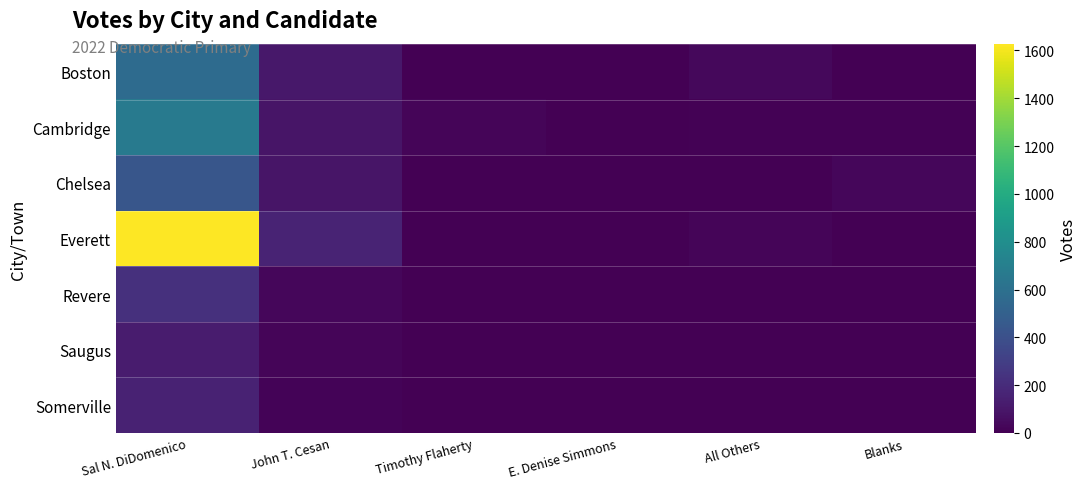

Between All Others and Timothy Flaherty, which is larger?

All Others